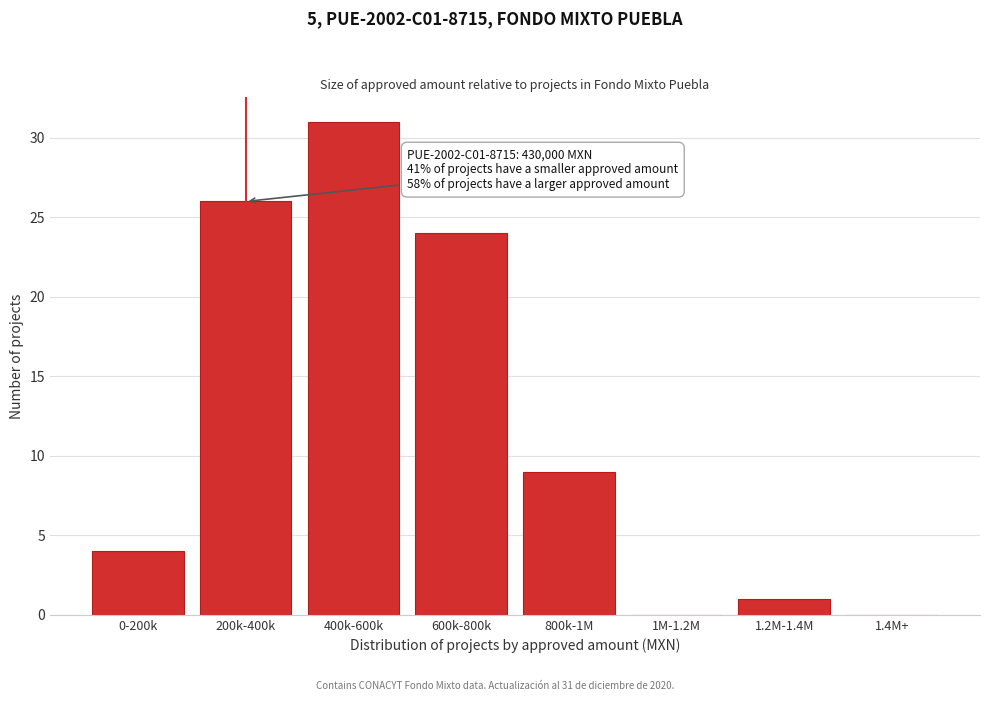

Reading right to left, transcribe all the data shown in this chart.

1.4M+=0	1.2M-1.4M=1	1M-1.2M=0	800k-1M=9	600k-800k=24	400k-600k=31	200k-400k=26	0-200k=4